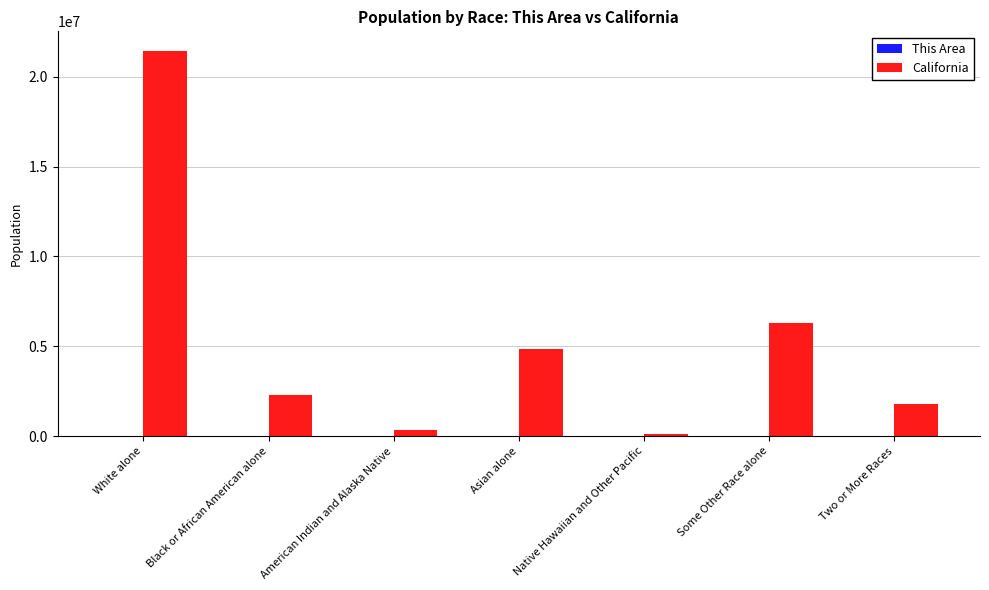

At which category is the sum across all series the highest?

White alone